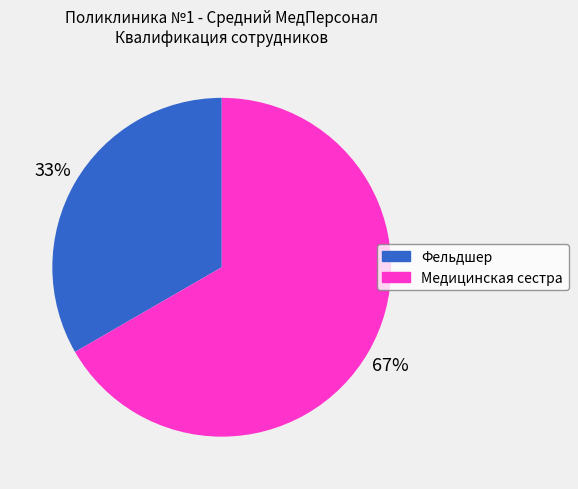

Which slice is the largest?

Медицинская сестра